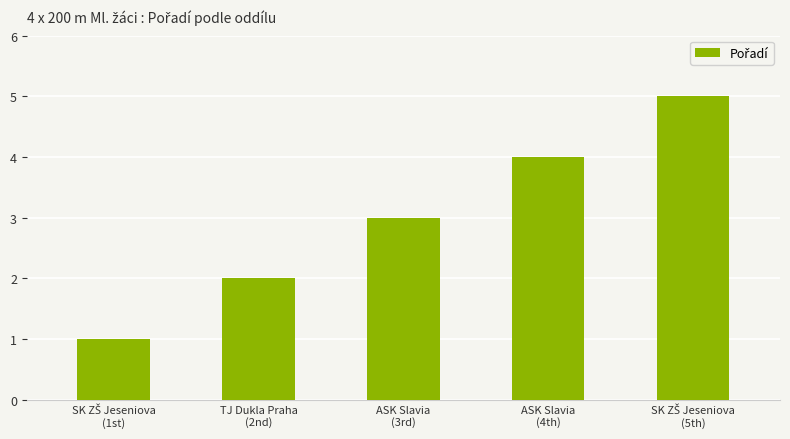

Reading left to right, extract all data points from this chart.

1	2	3	4	5